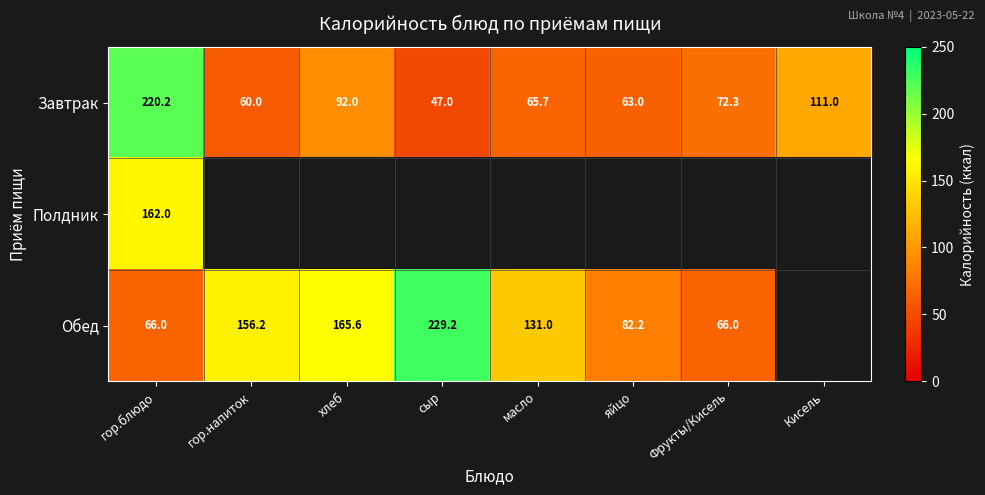

Is it true that Обед equals 210.5 at масло?

False